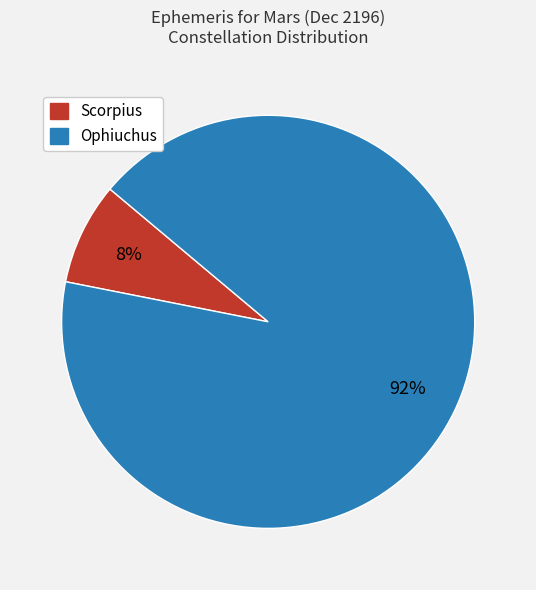

Which slice represents more than half of the pie?

Ophiuchus